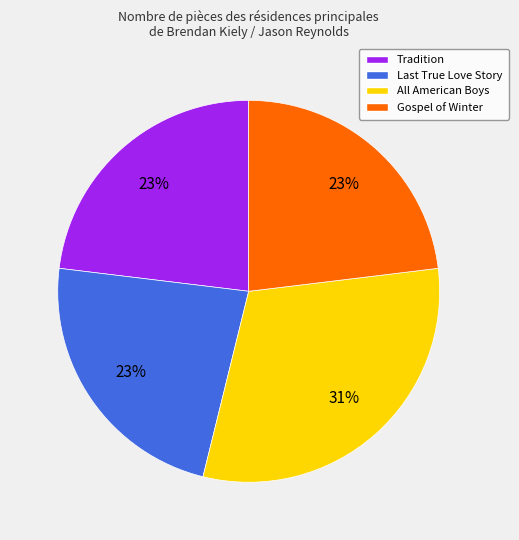

To the nearest percent, what is the average slice percentage?

25%